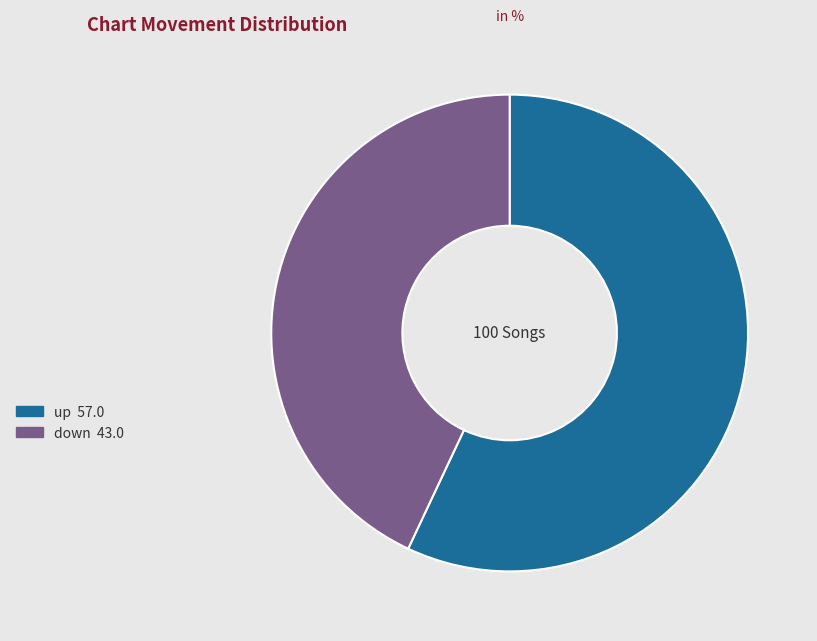

Between up and down, which is larger?

up